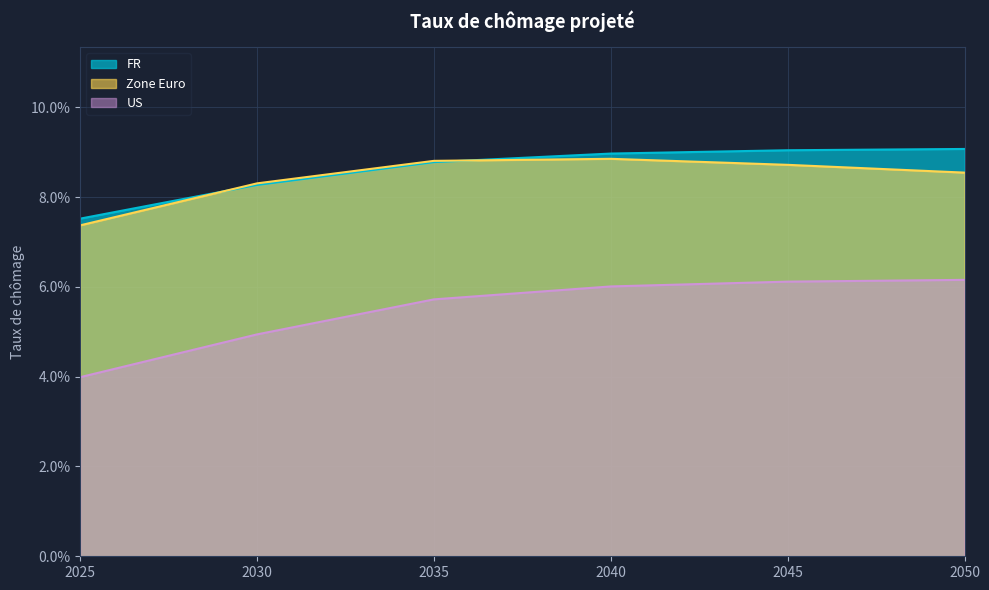

At how many categories does at least one series exceed 0?

6